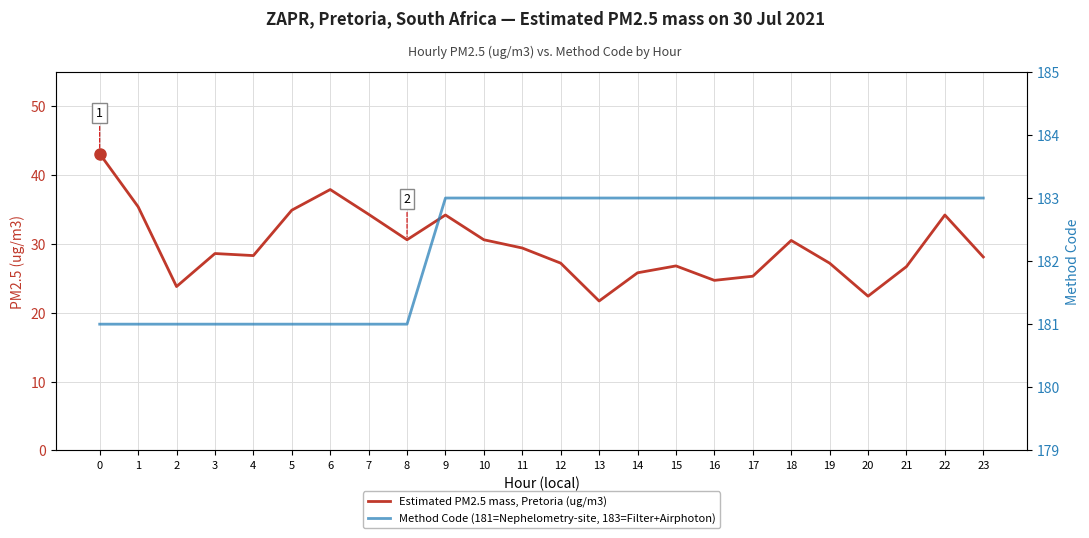

What is the difference between the maximum and minimum values in the Method Code (181=Nephelometry-site, 183=Filter+Airphoton) series?

2.0